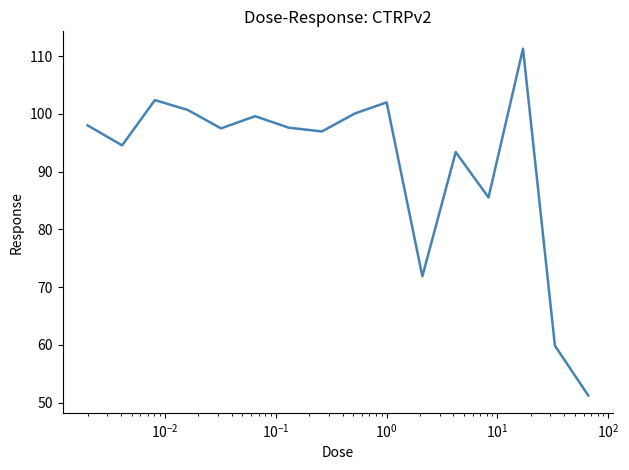

What is the greatest value displayed?

111.3